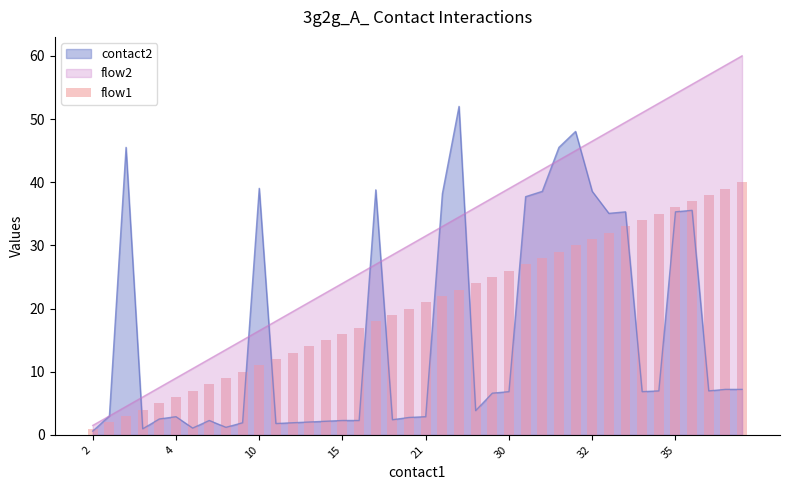

What is the sum of all values?

820